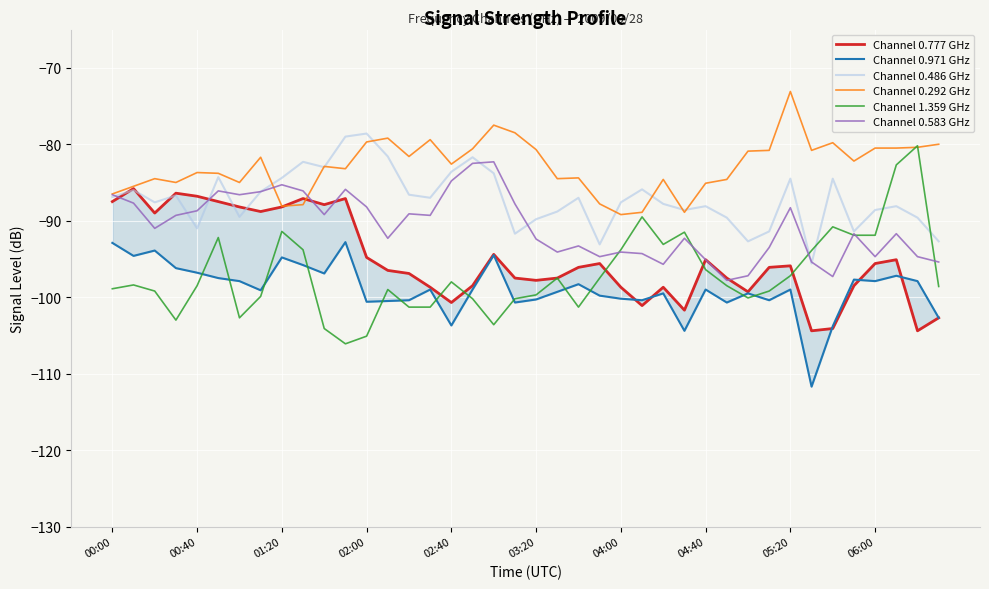

The value of Channel 0.292 GHz at 05:20 is -73.1. True or false?

True